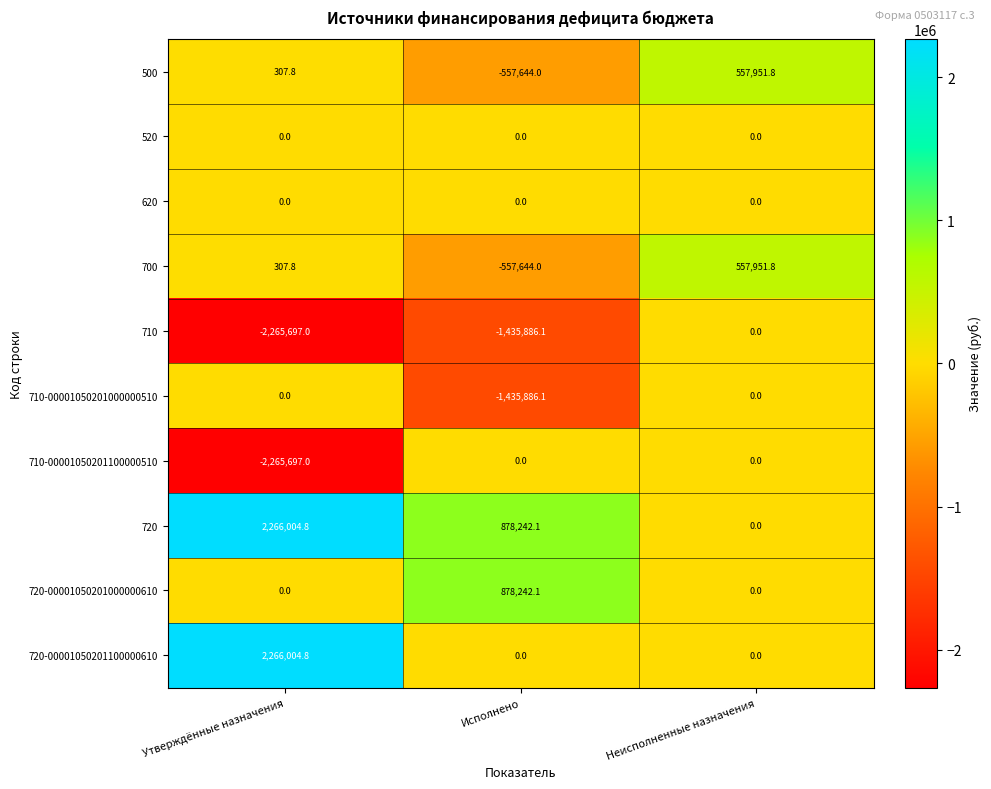

Reading left to right, list all the values displayed in this chart.

500: 307.8	-557644.0	557951.8
520: 0.0	0.0	0.0
620: 0.0	0.0	0.0
700: 307.8	-557644.0	557951.8
710: -2265697.0	-1435886.1	0.0
710-00001050201000000510: 0.0	-1435886.1	0.0
710-00001050201100000510: -2265697.0	0.0	0.0
720: 2266004.8	878242.1	0.0
720-00001050201000000610: 0.0	878242.1	0.0
720-00001050201100000610: 2266004.8	0.0	0.0